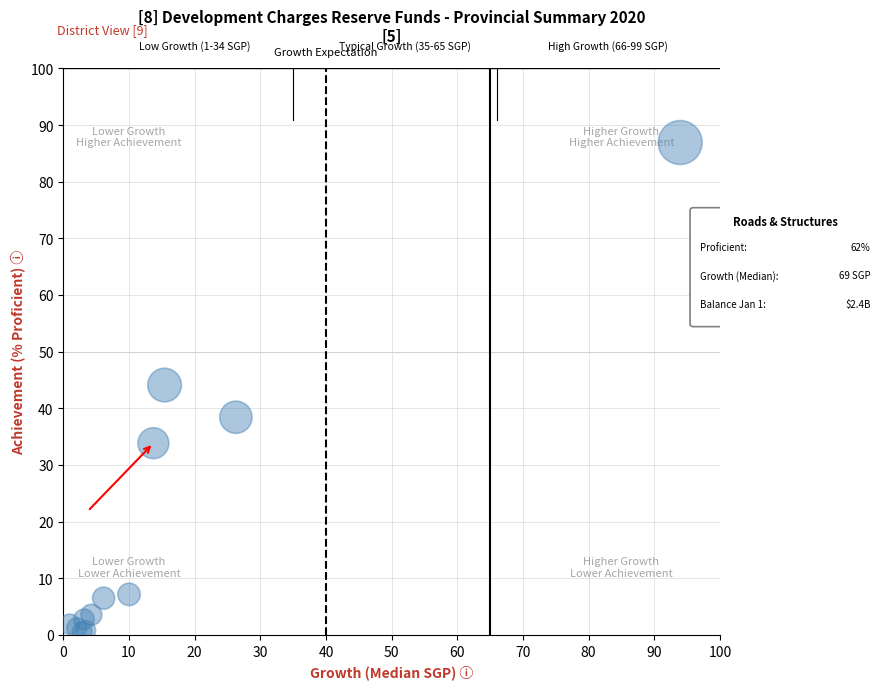

What Y value in the scatter plot is closest to 43?

44.1